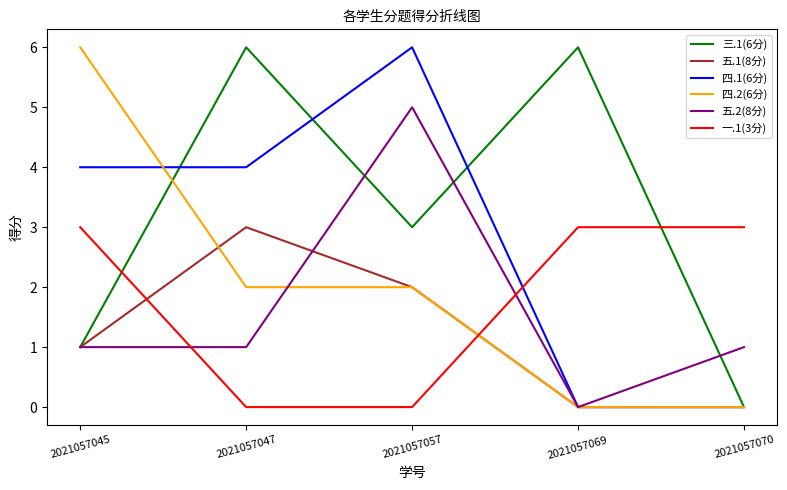

Reading left to right, what are all the values shown in this chart?

三.1(6分): 1	6	3	6	0
五.1(8分): 1	3	2	0	0
四.1(6分): 4	4	6	0	0
四.2(6分): 6	2	2	0	0
五.2(8分): 1	1	5	0	1
一.1(3分): 3	0	0	3	3